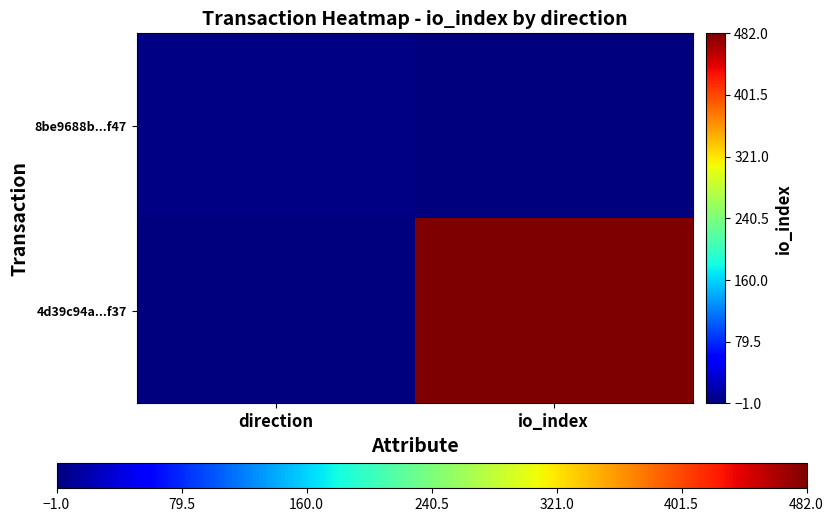

What is the spread (max minus min) of values at io_index?

482